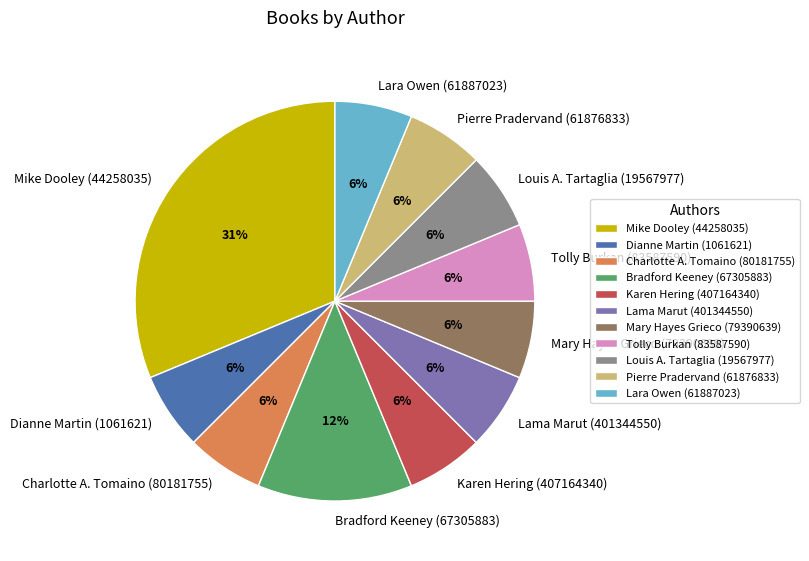

Combined, do Bradford Keeney (67305883) and Mary Hayes Grieco (79390639) account for over 50%?

No